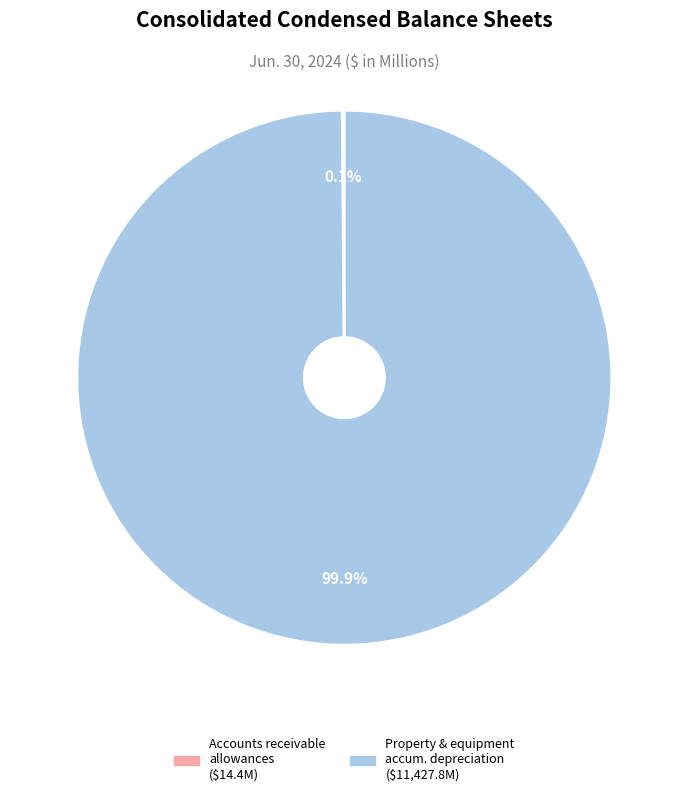

Is there a majority slice in this chart?

Yes